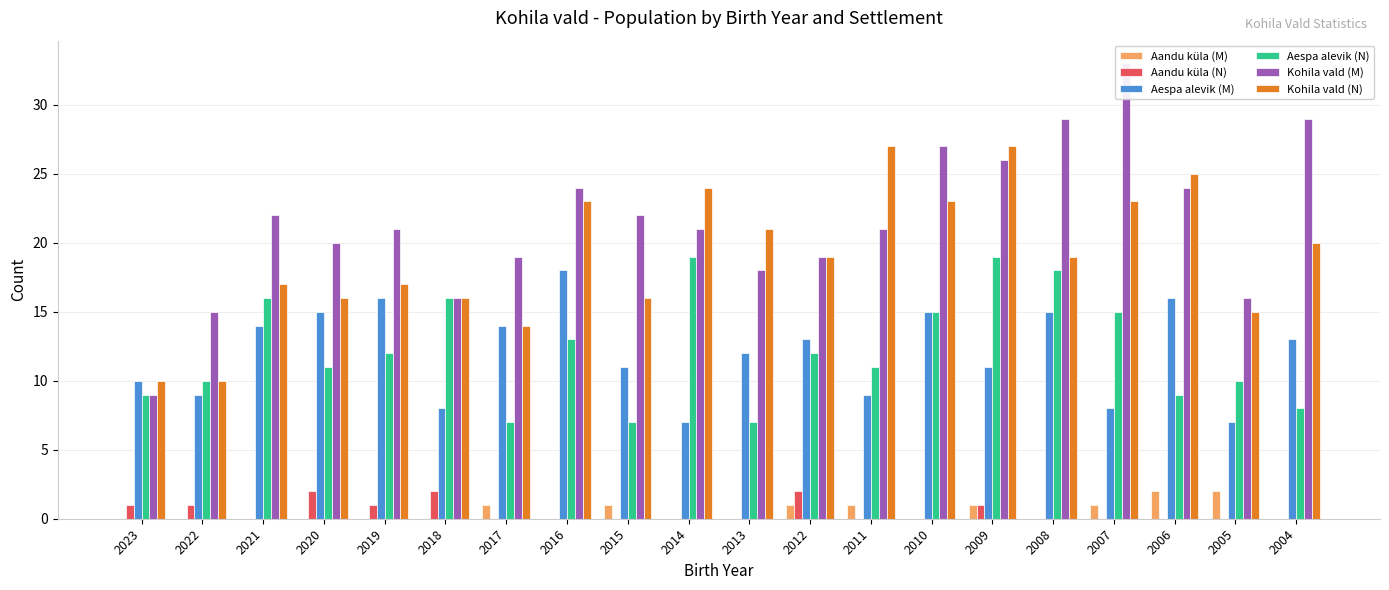

Reading left to right, what are all the values shown in this chart?

Aandu küla (M): 2023=0	2022=0	2021=0	2020=0	2019=0	2018=0	2017=1	2016=0	2015=1	2014=0	2013=0	2012=1	2011=1	2010=0	2009=1	2008=0	2007=1	2006=2	2005=2	2004=0
Aandu küla (N): 2023=1	2022=1	2021=0	2020=2	2019=1	2018=2	2017=0	2016=0	2015=0	2014=0	2013=0	2012=2	2011=0	2010=0	2009=1	2008=0	2007=0	2006=0	2005=0	2004=0
Aespa alevik (M): 2023=10	2022=9	2021=14	2020=15	2019=16	2018=8	2017=14	2016=18	2015=11	2014=7	2013=12	2012=13	2011=9	2010=15	2009=11	2008=15	2007=8	2006=16	2005=7	2004=13
Aespa alevik (N): 2023=9	2022=10	2021=16	2020=11	2019=12	2018=16	2017=7	2016=13	2015=7	2014=19	2013=7	2012=12	2011=11	2010=15	2009=19	2008=18	2007=15	2006=9	2005=10	2004=8
Kohila vald (M): 2023=9	2022=15	2021=22	2020=20	2019=21	2018=16	2017=19	2016=24	2015=22	2014=21	2013=18	2012=19	2011=21	2010=27	2009=26	2008=29	2007=33	2006=24	2005=16	2004=29
Kohila vald (N): 2023=10	2022=10	2021=17	2020=16	2019=17	2018=16	2017=14	2016=23	2015=16	2014=24	2013=21	2012=19	2011=27	2010=23	2009=27	2008=19	2007=23	2006=25	2005=15	2004=20